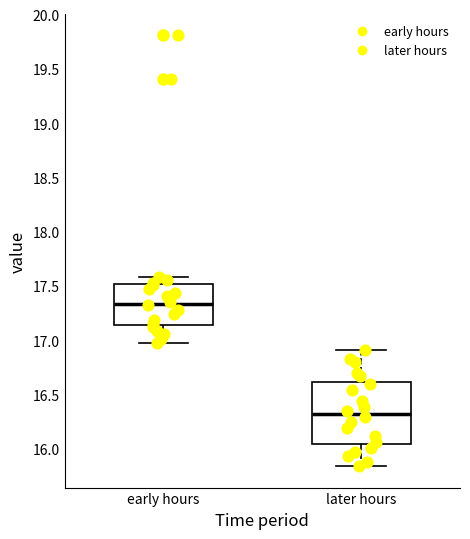

Which box is the tallest, from its lower edge to its upper edge?

later hours